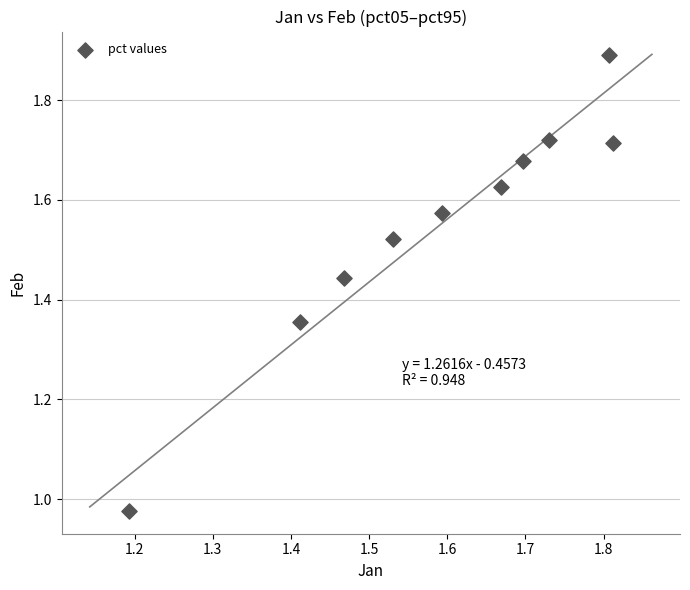

What is the range of Y values (max minus min)?

0.9